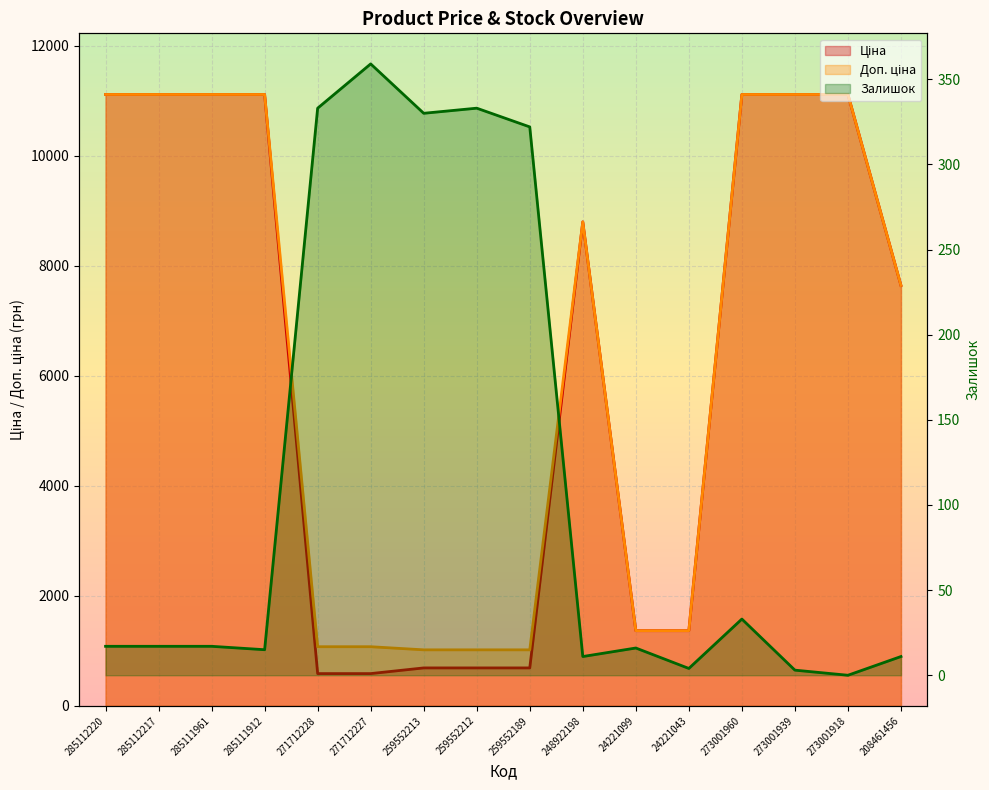

Count the number of categories in the chart.

16